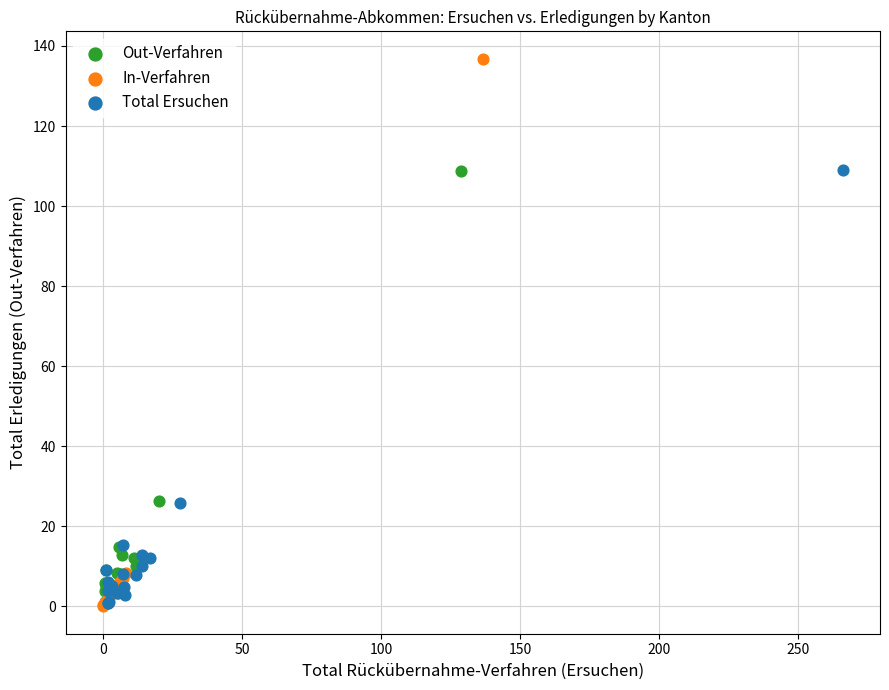

Which series has the largest Y range (max minus min)?

In-Verfahren